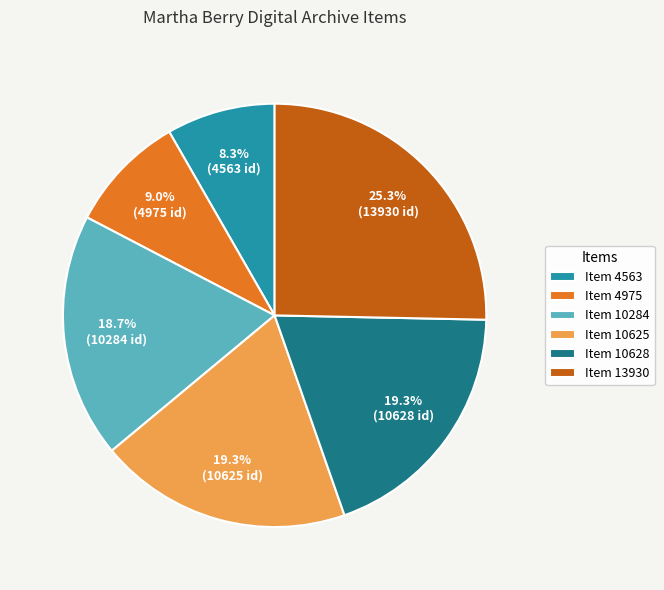

Between Item 10625 and Item 13930, which is larger?

Item 13930